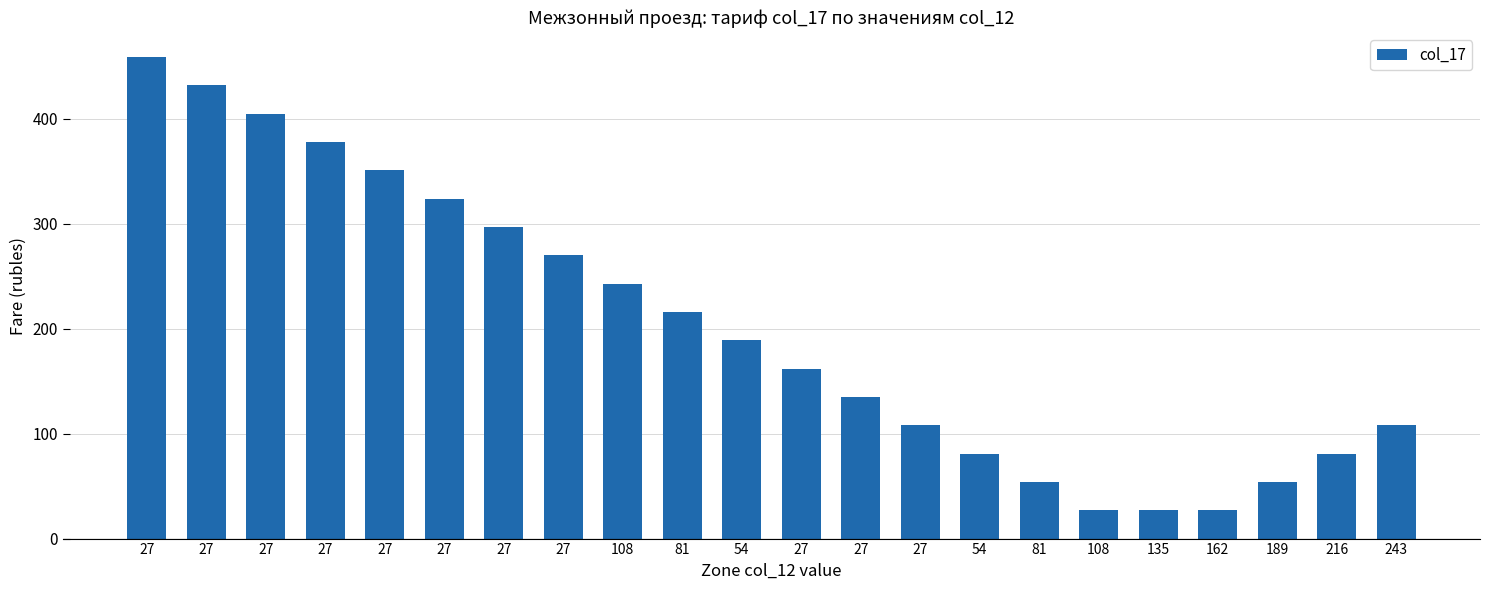

The chart shows a value of 211 at 27. True or false?

False